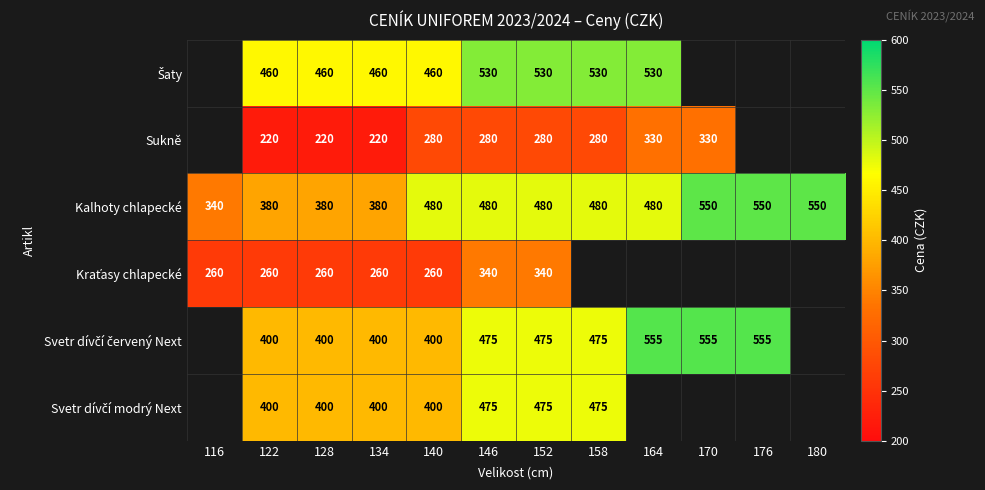

Which has a higher value, 176 or 164?

164